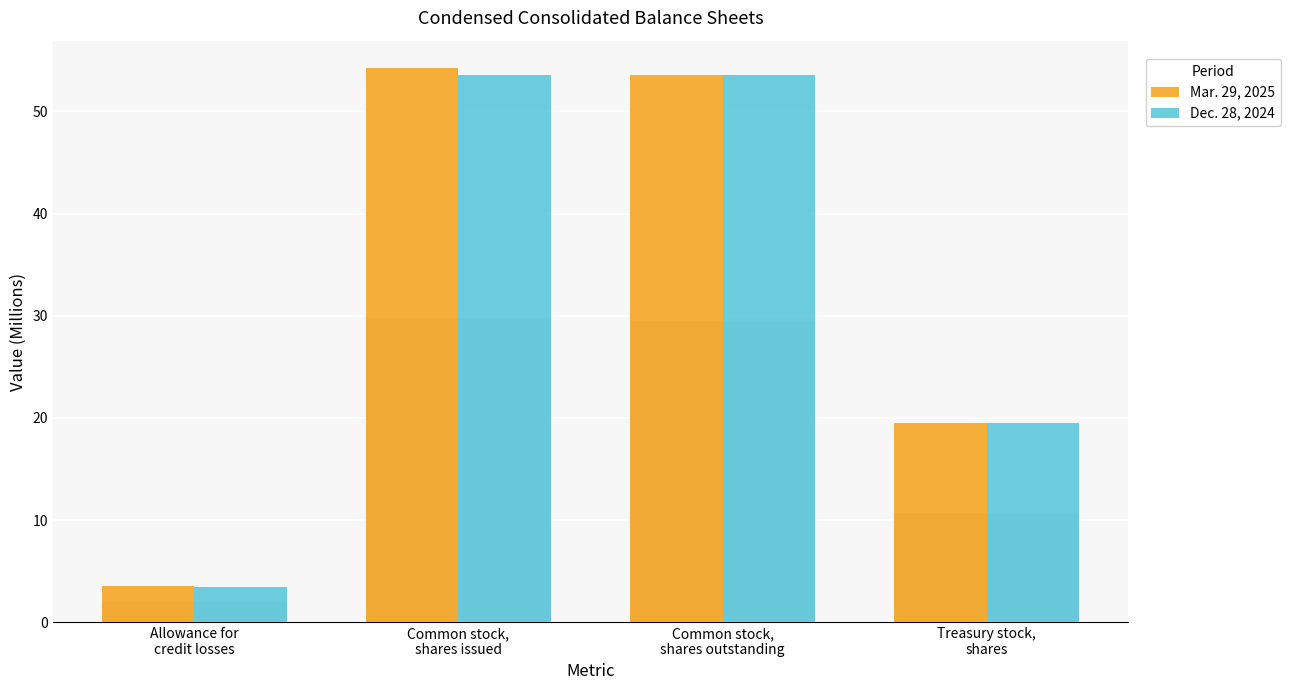

Rank the categories by Mar. 29, 2025 value from lowest to highest.

Allowance for
credit losses, Treasury stock,
shares, Common stock,
shares outstanding, Common stock,
shares issued